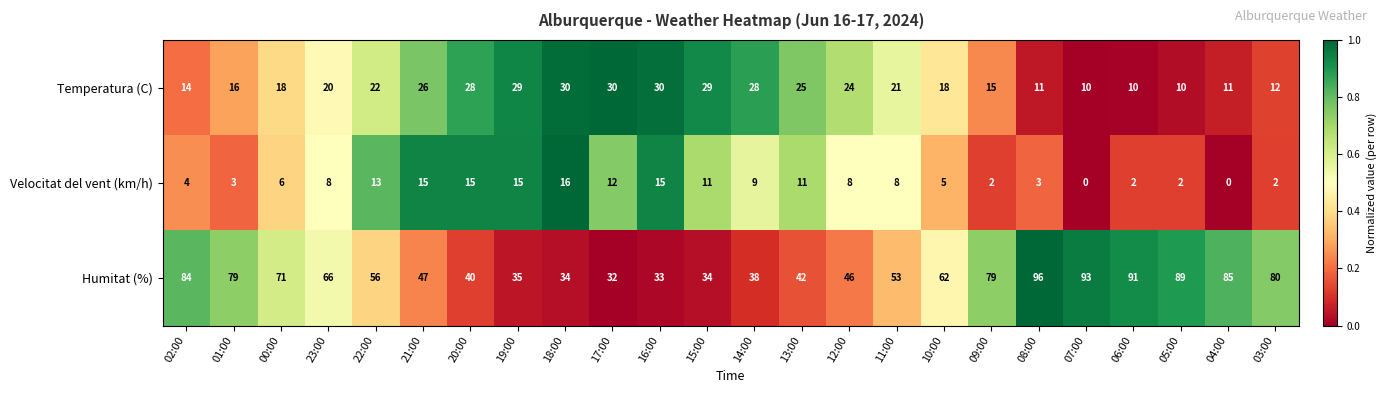

How many distinct data groups are displayed?

3